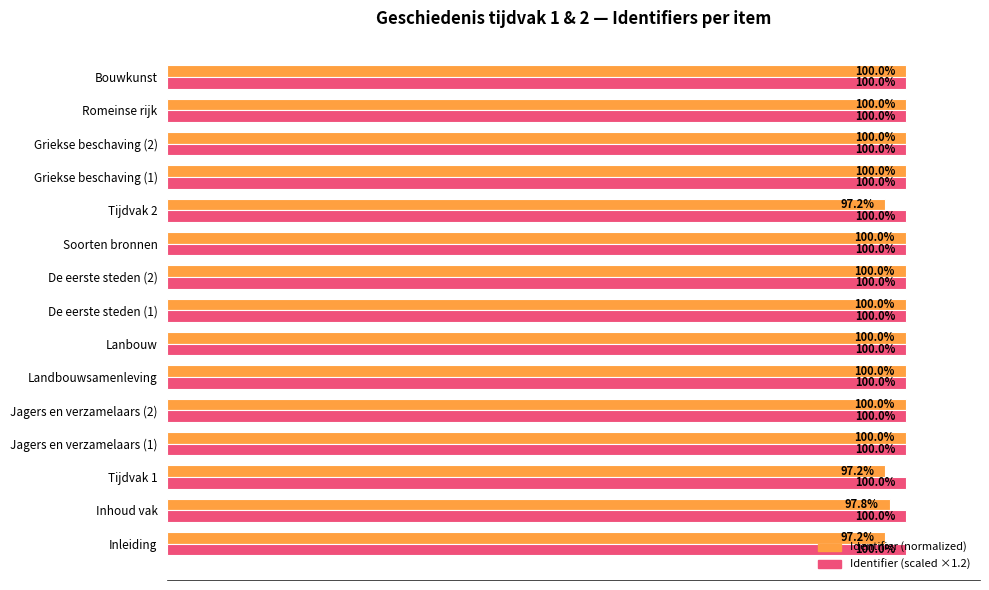

Between Inhoud vak and Griekse beschaving (1), which series saw the biggest shift?

Identifier (normalized)